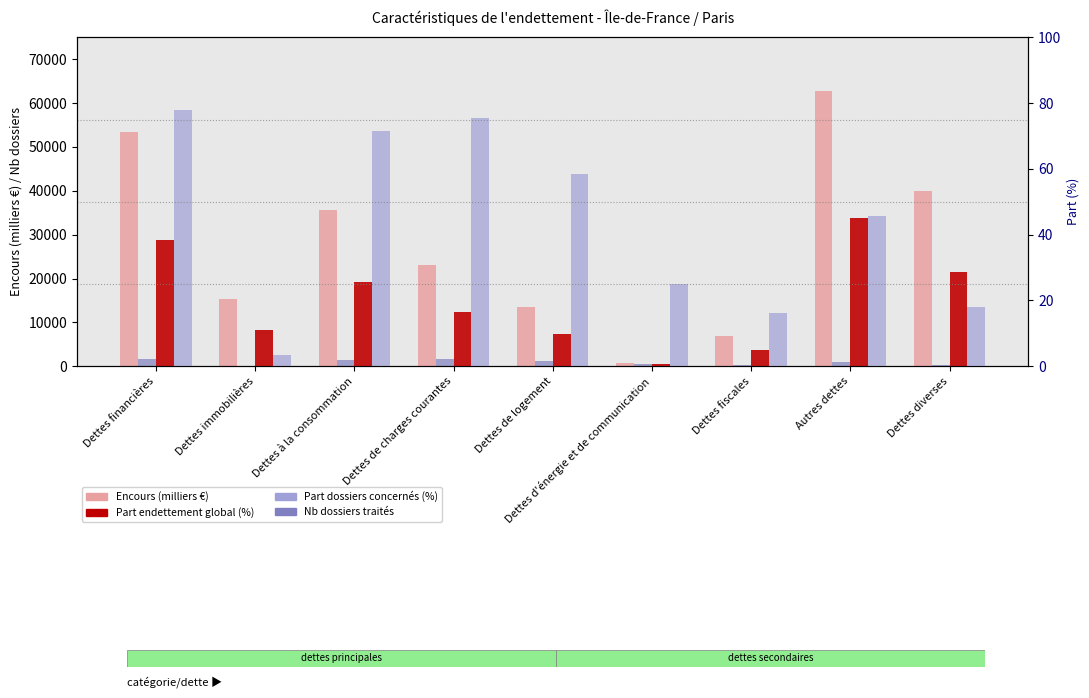

At how many categories does at least one series exceed 22035?

5